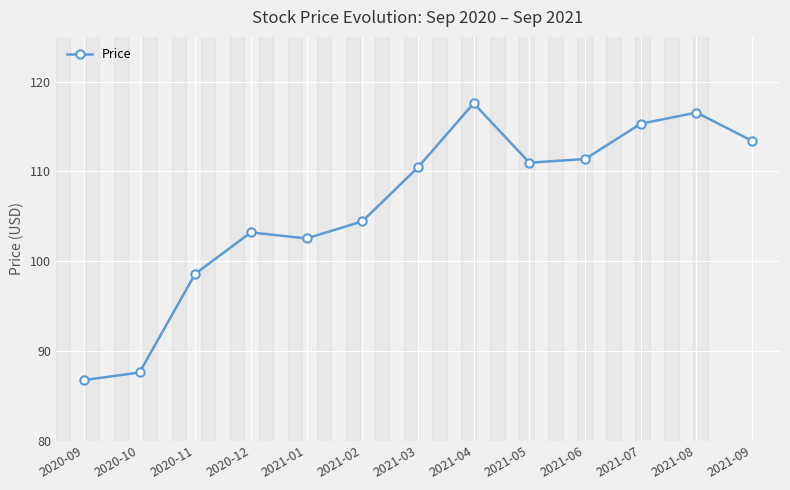

What position from the right is 2021-05?

5